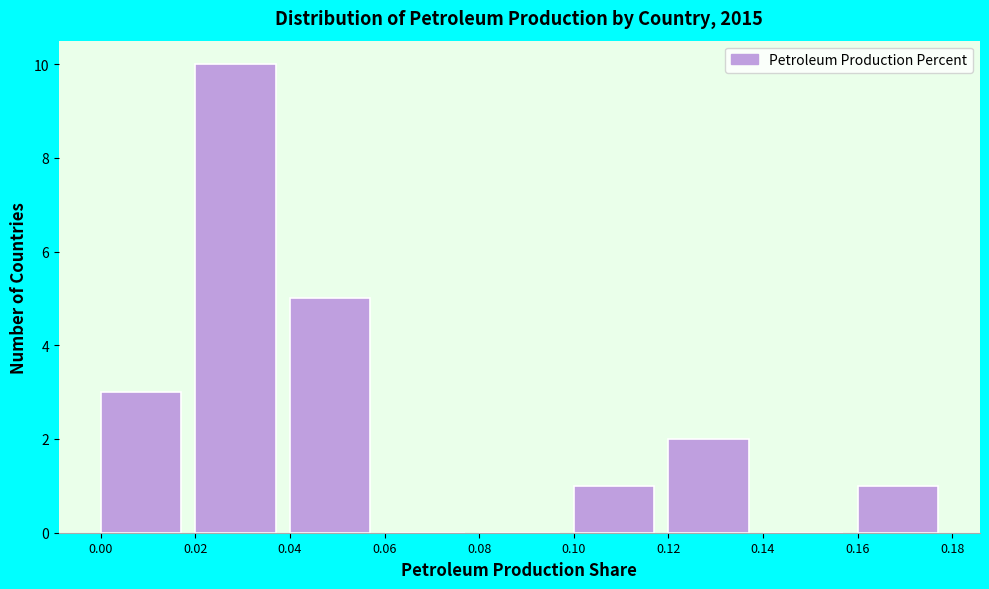

Reading left to right, transcribe this chart: for each bar, give the range it covers on the x-axis and its height. The values are not printed on the chart, so give them approximately, as read against the axis.

0.00 to 0.02: 3
0.02 to 0.04: 10
0.04 to 0.06: 5
0.06 to 0.08: 0
0.08 to 0.10: 0
0.10 to 0.12: 1
0.12 to 0.14: 2
0.14 to 0.16: 0
0.16 to 0.18: 1